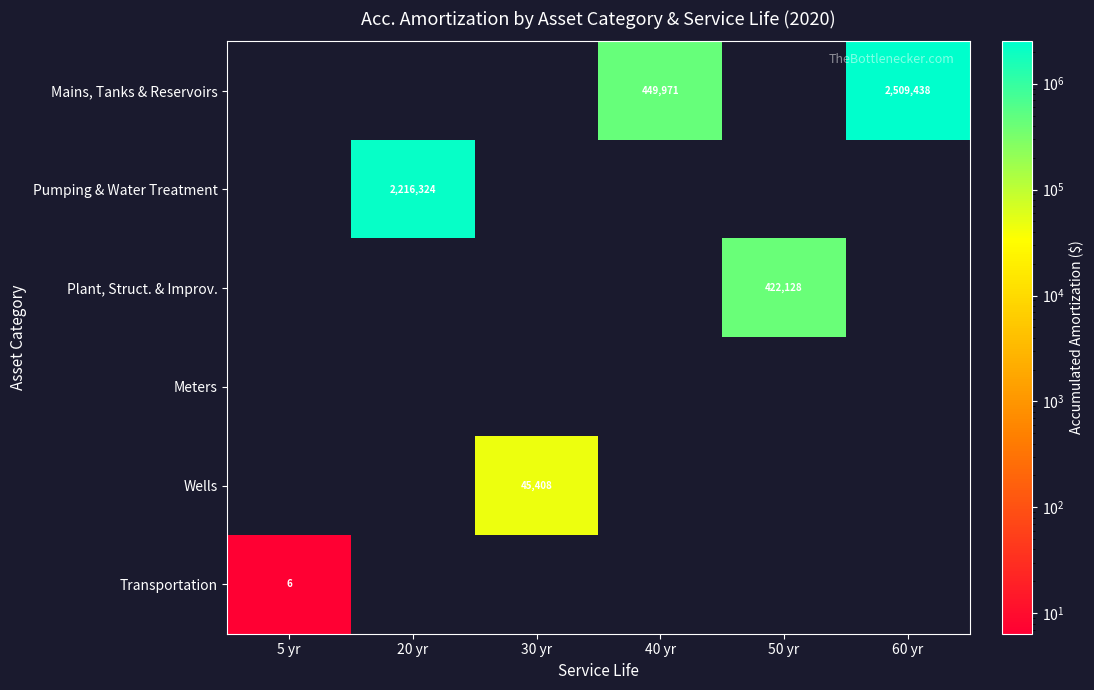

Is the value of Mains, Tanks & Reservoirs at 60 yr greater than the value of Pumping & Water Treatment at 20 yr?

Yes